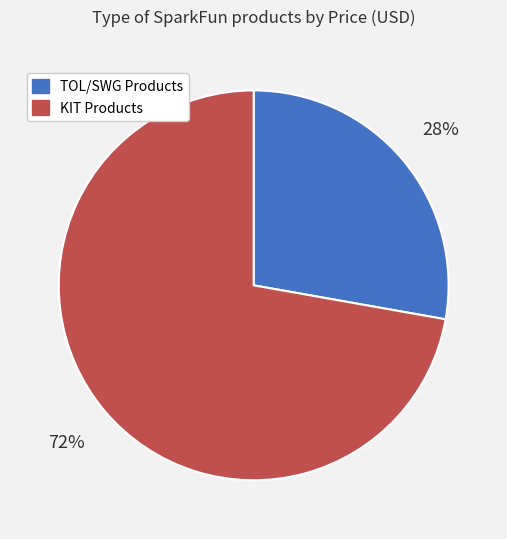

Is there a majority slice in this chart?

Yes